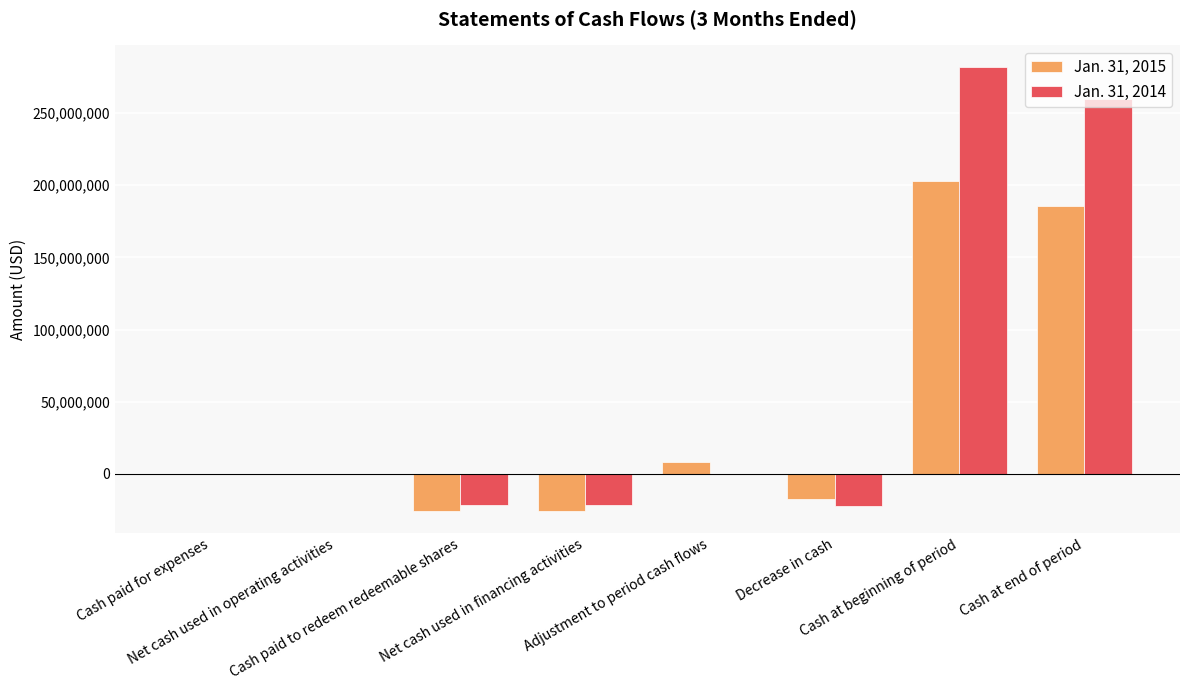

How many series are shown in this chart?

2